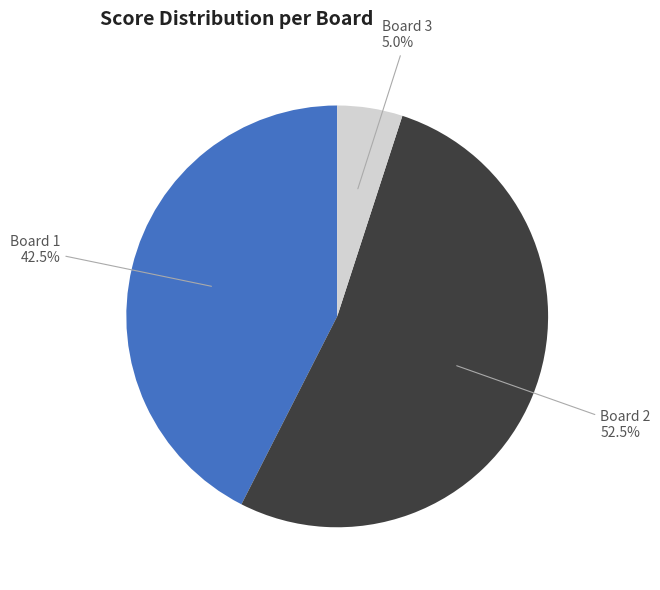

Which category has the smallest portion of the pie?

Board 3